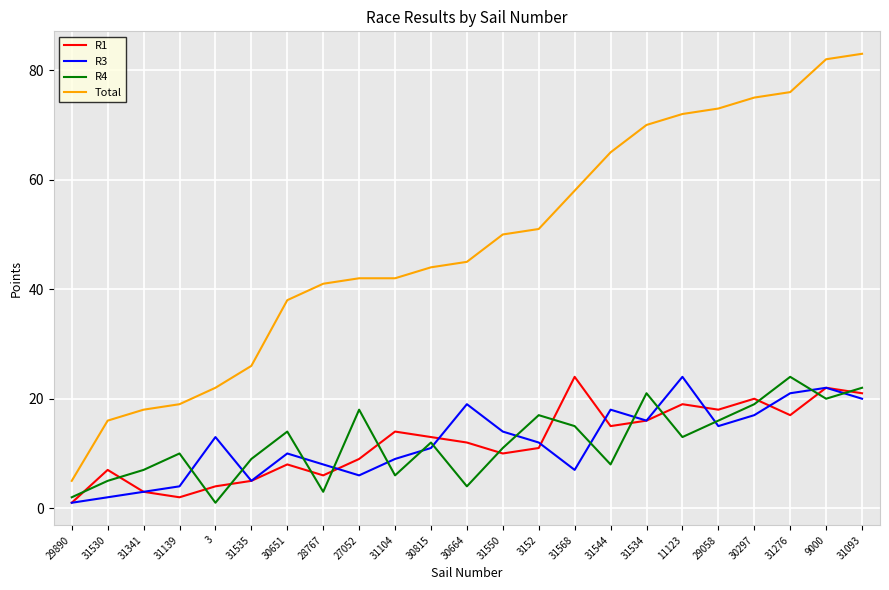

Reading left to right, extract all data points from this chart.

R1: 29890=1	31530=7	31341=3	31139=2	3=4	31535=5	30651=8	28767=6	27052=9	31104=14	30815=13	30664=12	31550=10	3152=11	31568=24	31544=15	31534=16	11123=19	29058=18	30297=20	31276=17	9000=22	31093=21
R3: 29890=1	31530=2	31341=3	31139=4	3=13	31535=5	30651=10	28767=8	27052=6	31104=9	30815=11	30664=19	31550=14	3152=12	31568=7	31544=18	31534=16	11123=24	29058=15	30297=17	31276=21	9000=22	31093=20
R4: 29890=2	31530=5	31341=7	31139=10	3=1	31535=9	30651=14	28767=3	27052=18	31104=6	30815=12	30664=4	31550=11	3152=17	31568=15	31544=8	31534=21	11123=13	29058=16	30297=19	31276=24	9000=20	31093=22
Total: 29890=5	31530=16	31341=18	31139=19	3=22	31535=26	30651=38	28767=41	27052=42	31104=42	30815=44	30664=45	31550=50	3152=51	31568=58	31544=65	31534=70	11123=72	29058=73	30297=75	31276=76	9000=82	31093=83